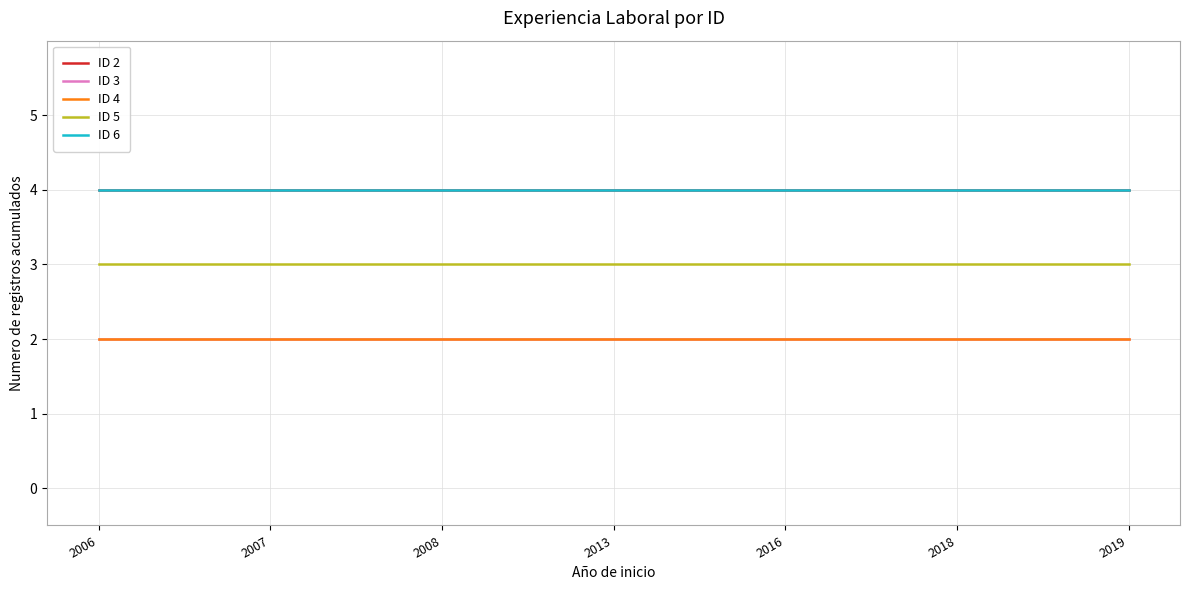

True or false: ID 2 and ID 5 cross at least once.

False